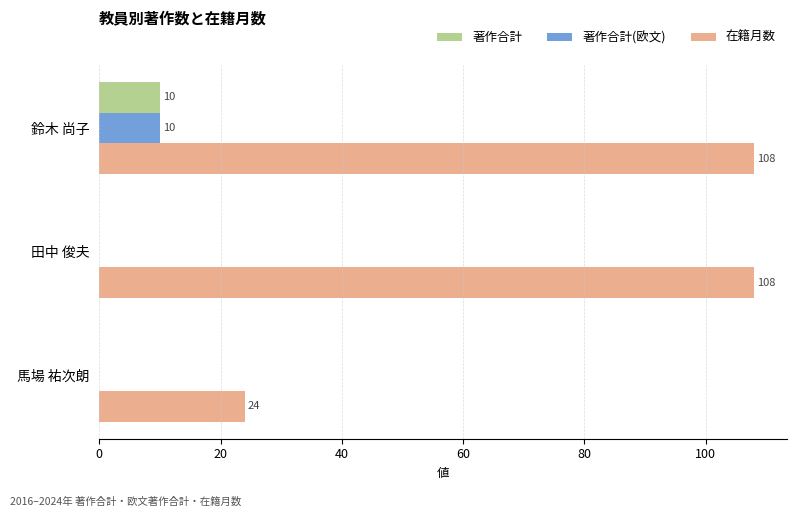

Is the value of 著作合計 at 田中 俊夫 greater than the value of 在籍月数 at 田中 俊夫?

No